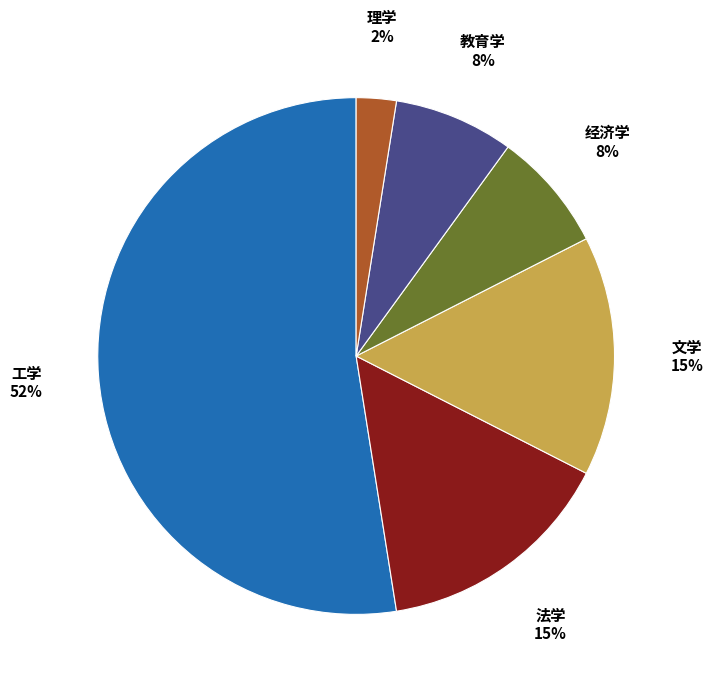

Is there a majority slice in this chart?

Yes